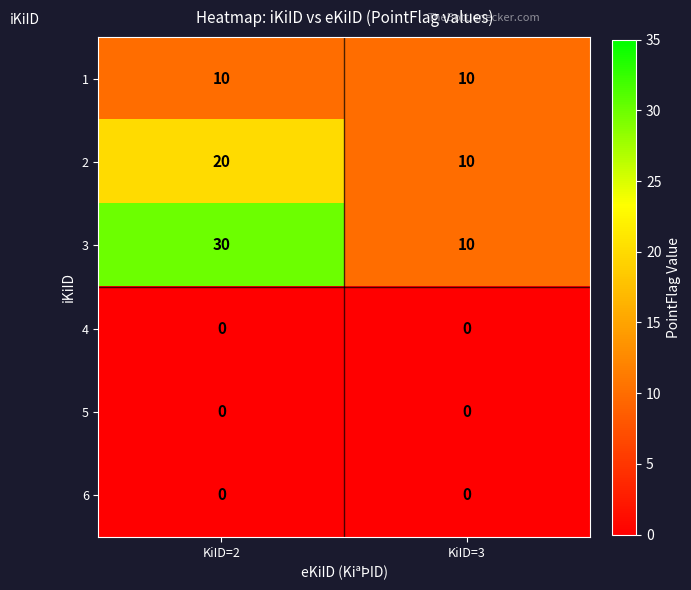

Reading left to right, extract all data points from this chart.

1: KiID=2=10	KiID=3=10
2: KiID=2=20	KiID=3=10
3: KiID=2=30	KiID=3=10
4: KiID=2=0	KiID=3=0
5: KiID=2=0	KiID=3=0
6: KiID=2=0	KiID=3=0